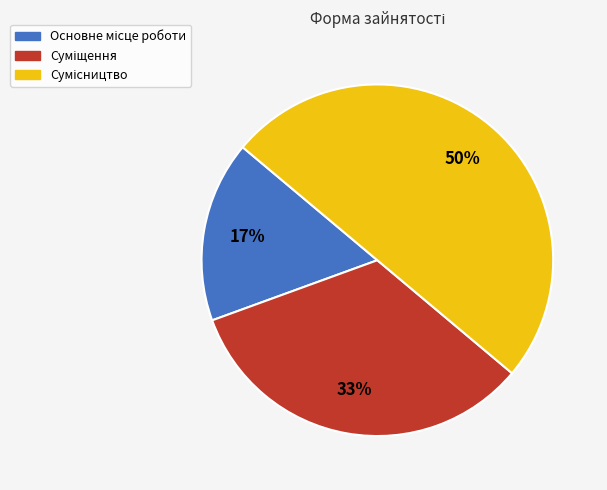

To the nearest percent, what is the difference between the largest and smallest slice percentages?

33%